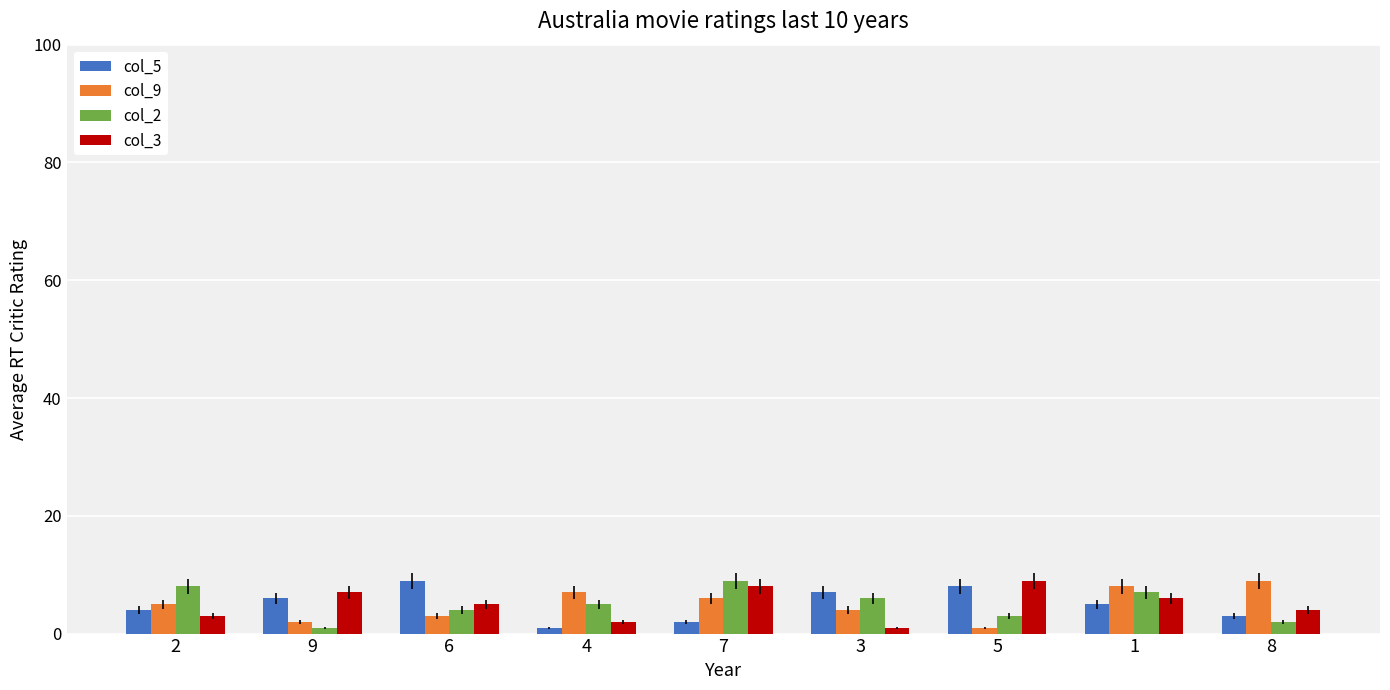

What is the label of the 9th bar from the right?

2